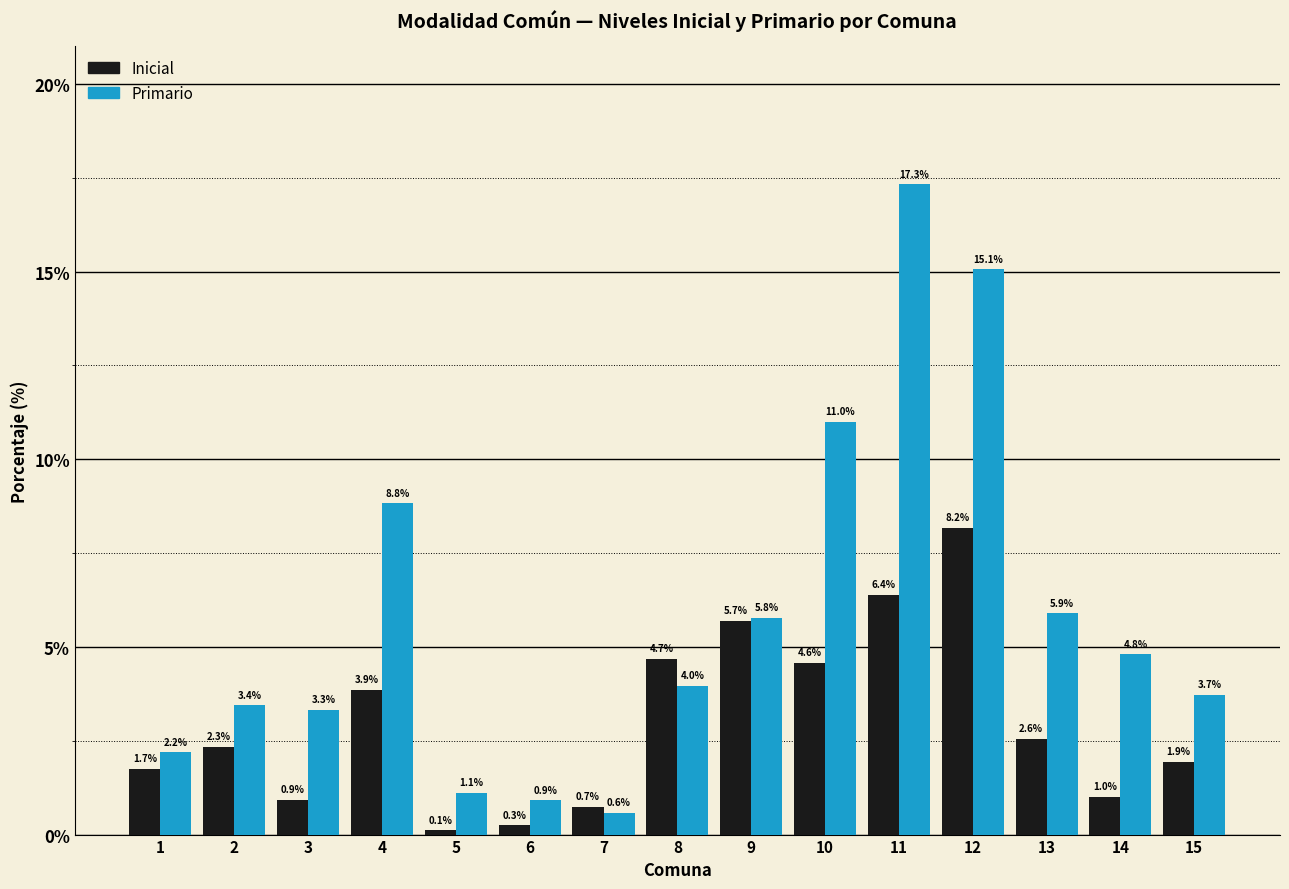

Reading left to right, extract all data points from this chart.

Inicial: 1.7	2.3	0.9	3.9	0.1	0.3	0.7	4.7	5.7	4.6	6.4	8.2	2.6	1.0	1.9
Primario: 2.2	3.4	3.3	8.8	1.1	0.9	0.6	4.0	5.8	11.0	17.3	15.1	5.9	4.8	3.7